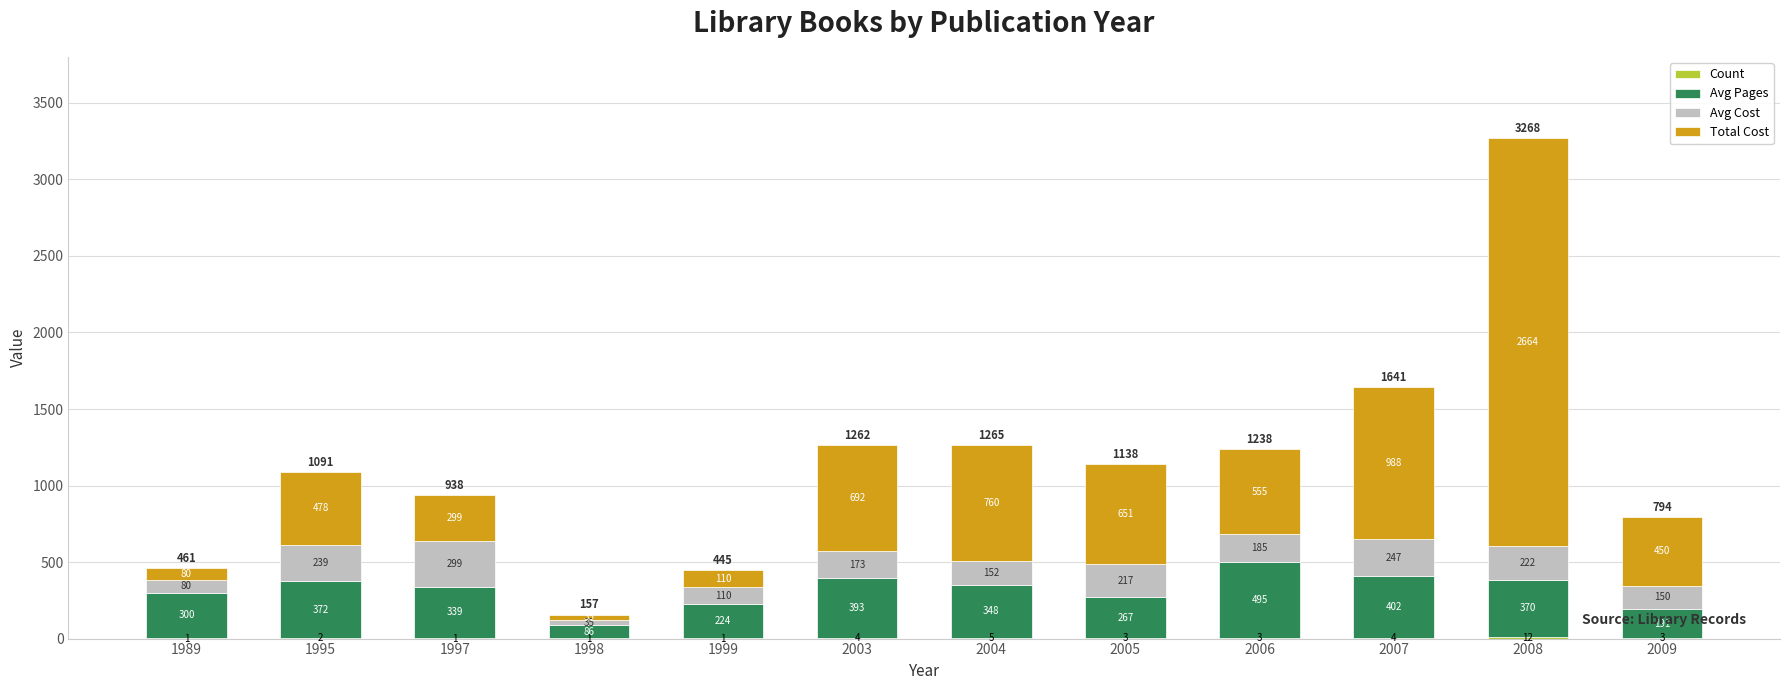

What is the sum of all Total Cost values?

7762